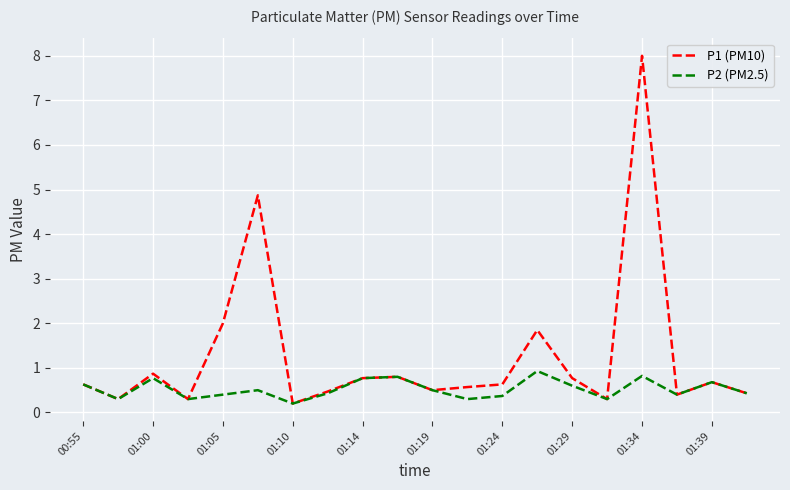

Rank the series by their maximum value, from highest to lowest.

P1 (PM10), P2 (PM2.5)